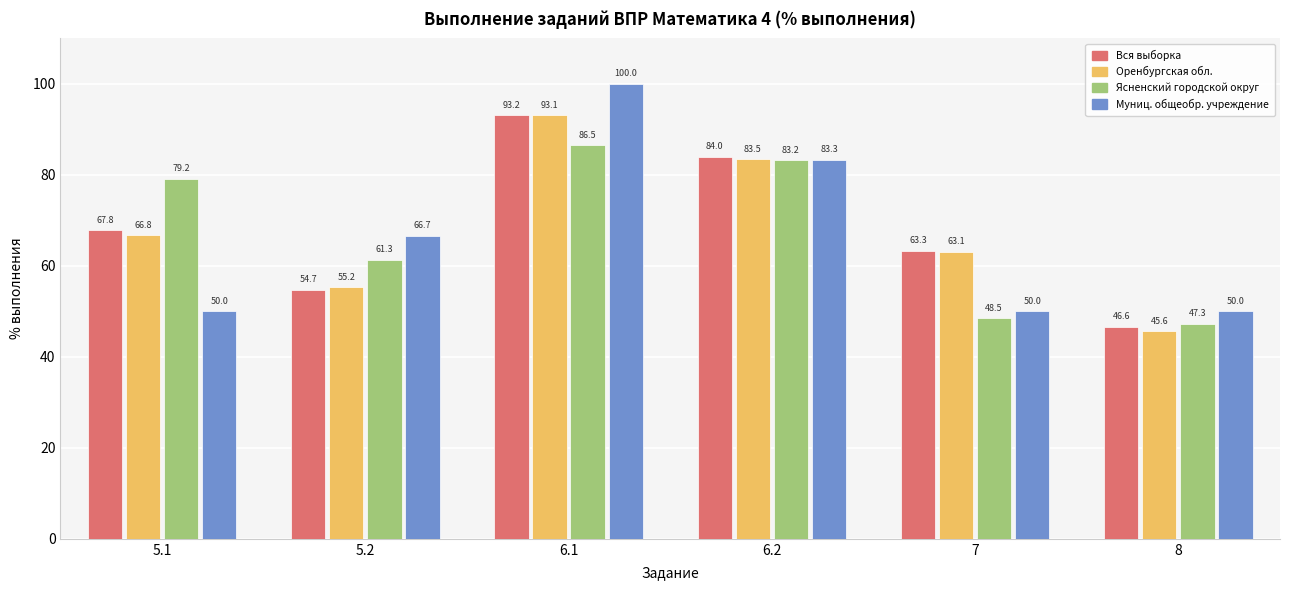

What is the sum of all Ясненский городской округ values?

406.0